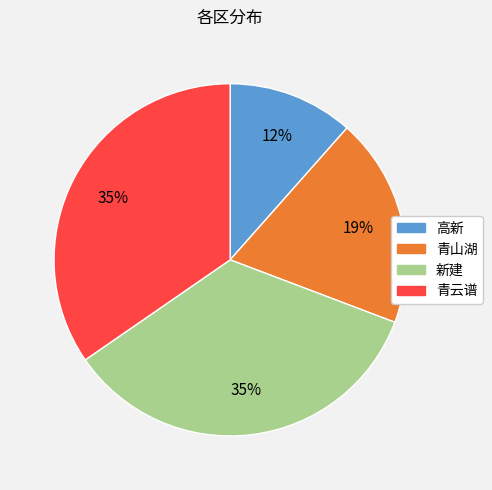

Which has a higher value, 青山湖 or 新建?

新建